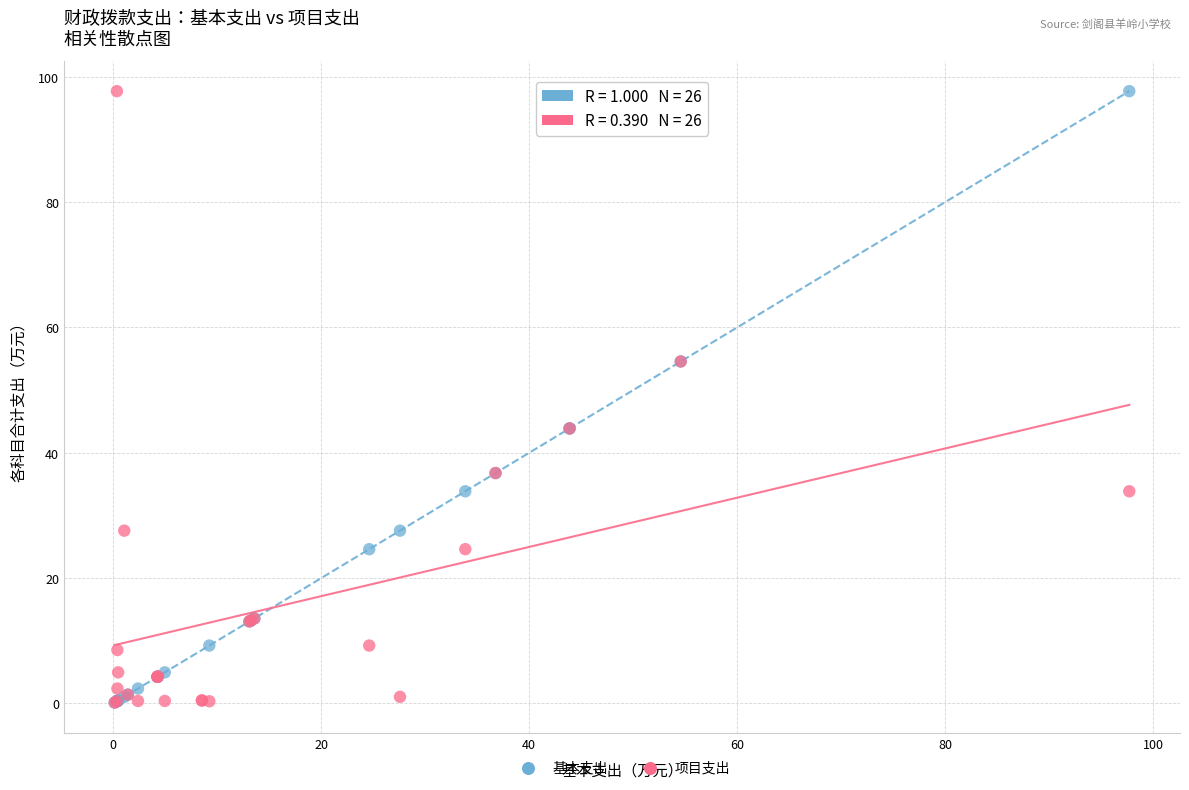

What are all the series names shown in the legend?

基本支出, 项目支出